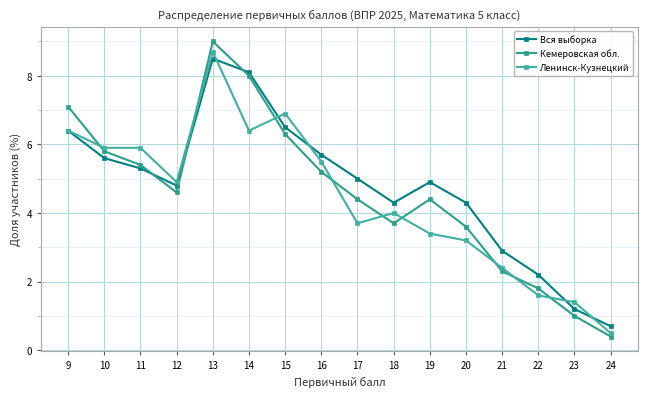

Reading left to right, transcribe all the data shown in this chart.

Вся выборка: 9=6.4	10=5.6	11=5.3	12=4.8	13=8.5	14=8.1	15=6.5	16=5.7	17=5.0	18=4.3	19=4.9	20=4.3	21=2.9	22=2.2	23=1.2	24=0.7
Кемеровская обл.: 9=7.1	10=5.8	11=5.4	12=4.6	13=9.0	14=8.0	15=6.3	16=5.2	17=4.4	18=3.7	19=4.4	20=3.6	21=2.3	22=1.8	23=1.0	24=0.4
Ленинск-Кузнецкий: 9=6.4	10=5.9	11=5.9	12=4.9	13=8.7	14=6.4	15=6.9	16=5.5	17=3.7	18=4.0	19=3.4	20=3.2	21=2.4	22=1.6	23=1.4	24=0.5